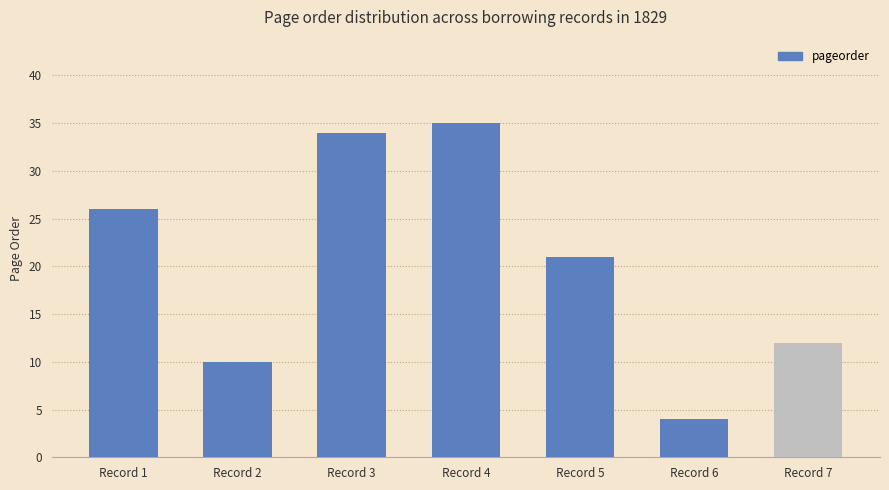

The chart shows a value of 4 at Record 6. True or false?

True